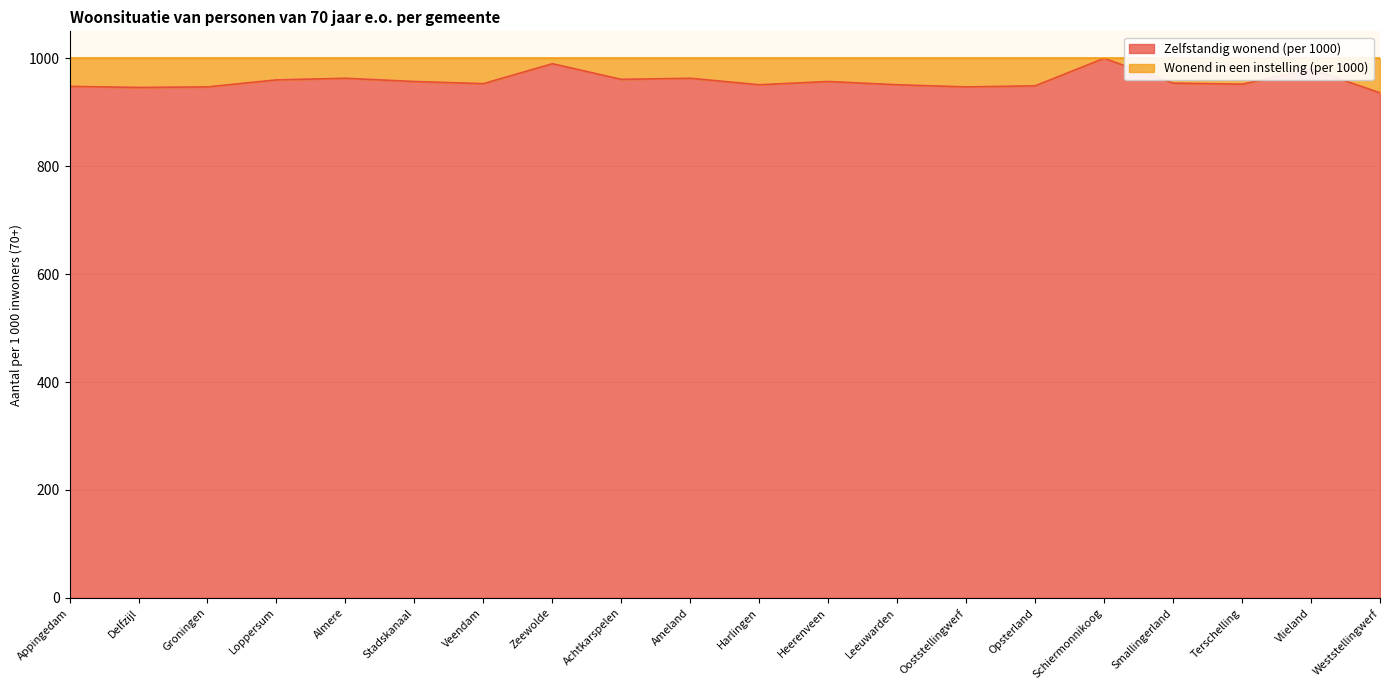

What is the difference between the values at Stadskanaal and Smallingerland?

3